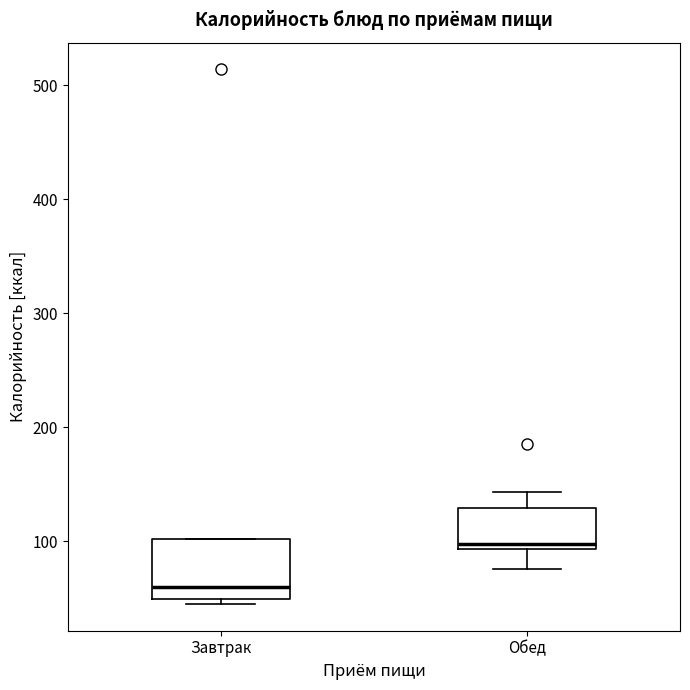

Reading left to right, read every box against the y-axis: the position of its median line, the range the box covers, and the ends of its whiskers. The values are not printed on the chart, so give them approximately, as read against the axis.

Завтрак: median 60, box 50 to 100, whiskers 50 (just below the box's lower edge) to 100
Обед: median 100, box 90 to 130, whiskers 80 to 140